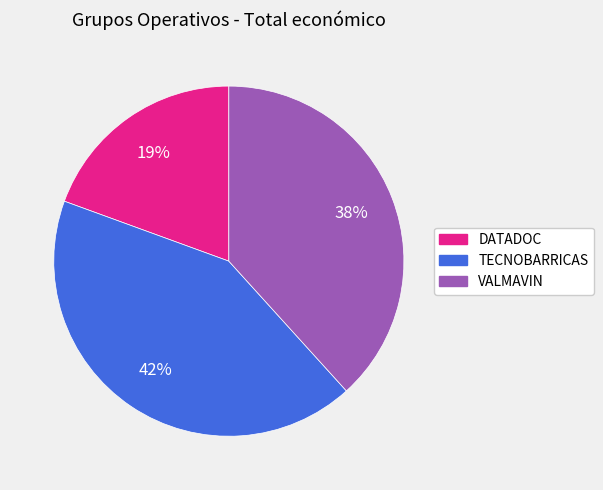

Does any single category account for the majority?

No